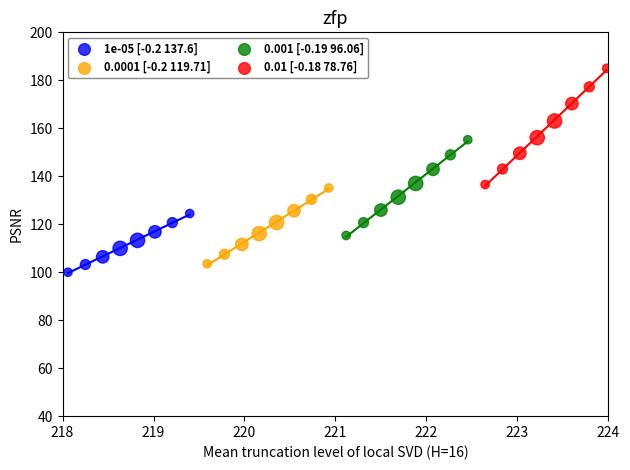

Which series reaches the maximum Y coordinate?

0.01 [-0.18 78.76]